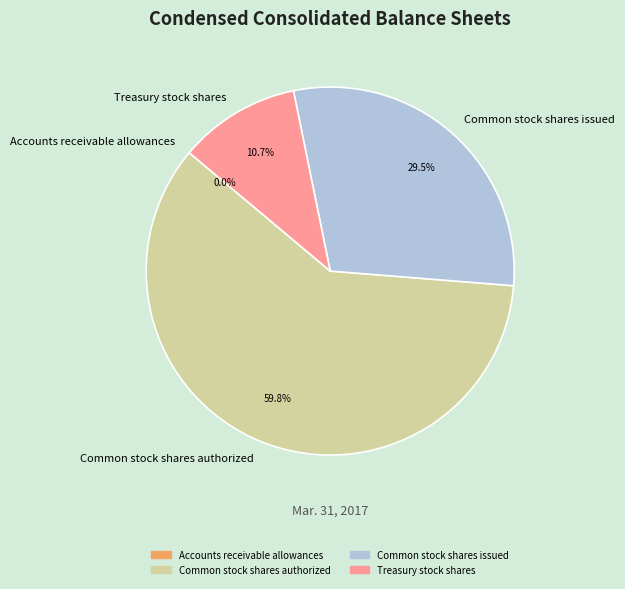

To the nearest percent, what percentage of the pie is Common stock shares authorized?

60%